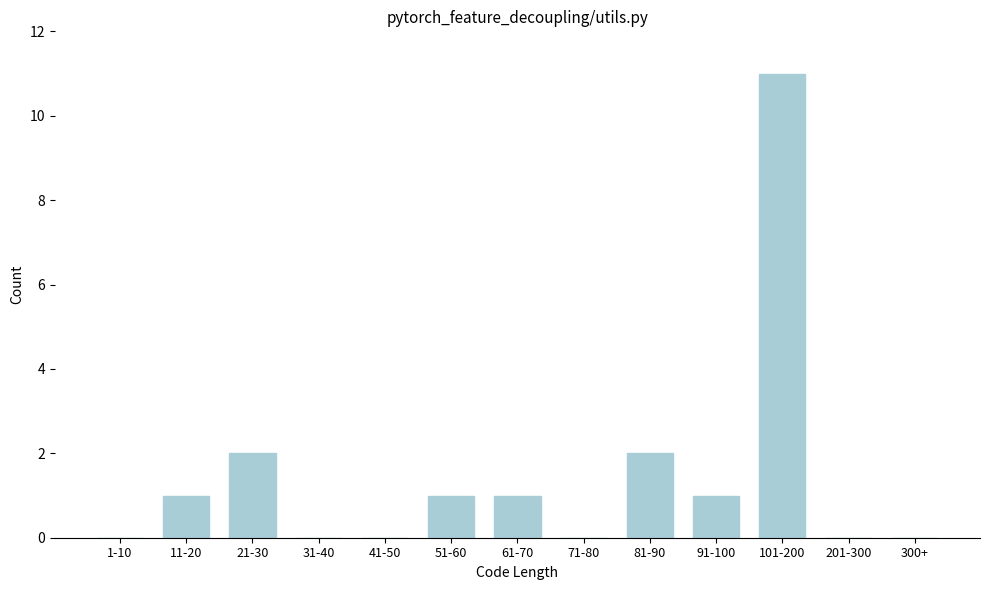

Reading right to left, transcribe all the data shown in this chart.

300+=0	201-300=0	101-200=11	91-100=1	81-90=2	71-80=0	61-70=1	51-60=1	41-50=0	31-40=0	21-30=2	11-20=1	1-10=0